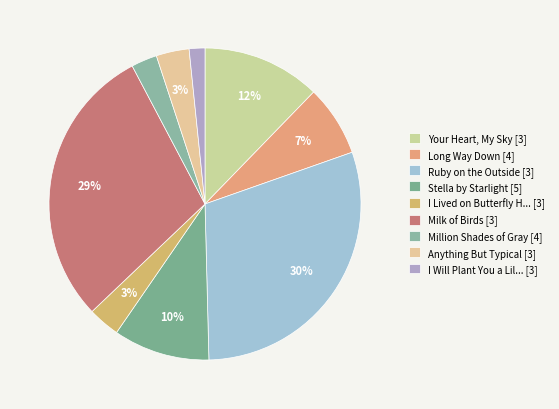

How many segments does this pie chart have?

9